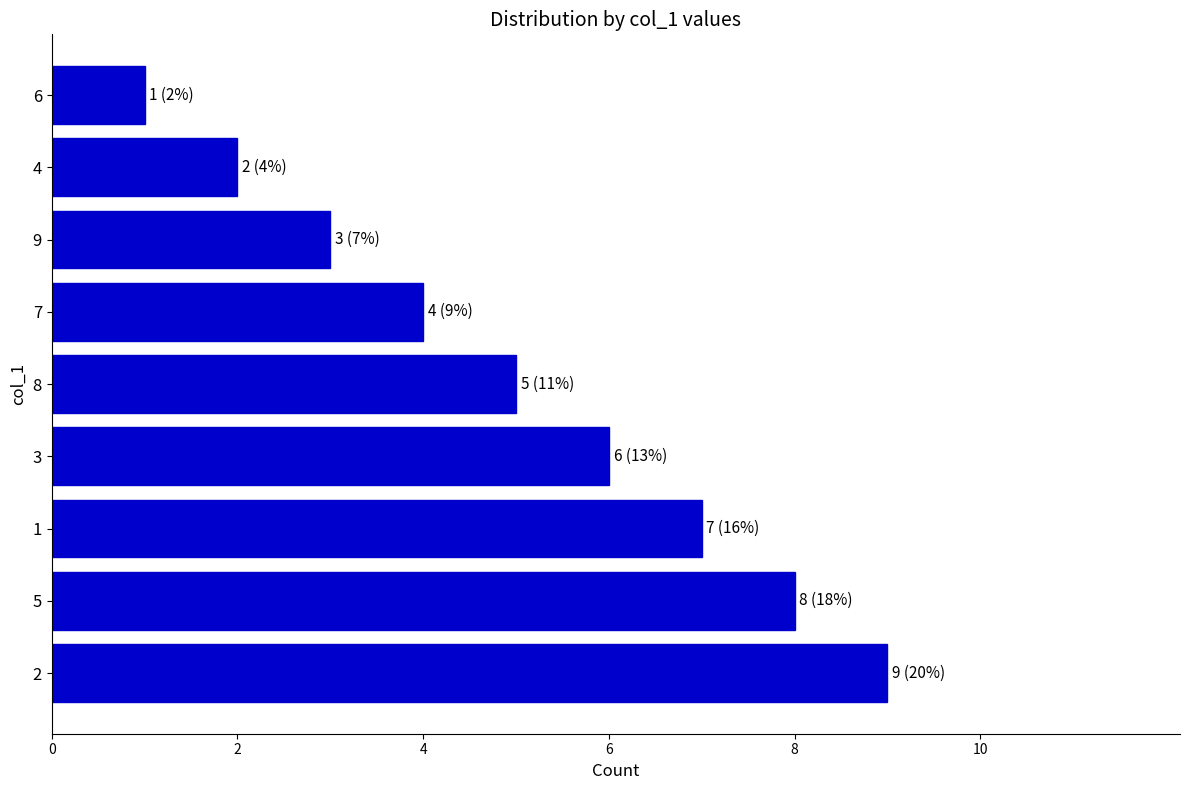

List the labels in order of value, smallest first.

6, 4, 9, 7, 8, 3, 1, 5, 2